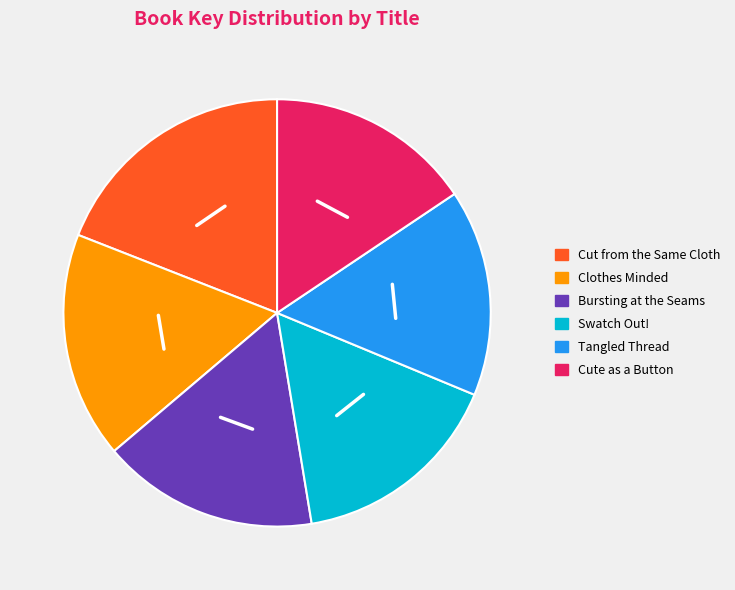

Is the sum of Cut from the Same Cloth and Tangled Thread greater than half?

No